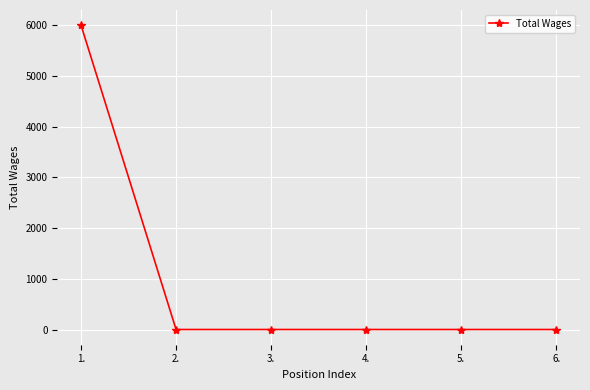

Reading right to left, what are all the values shown in this chart?

6.=0	5.=0	4.=0	3.=0	2.=0	1.=6000